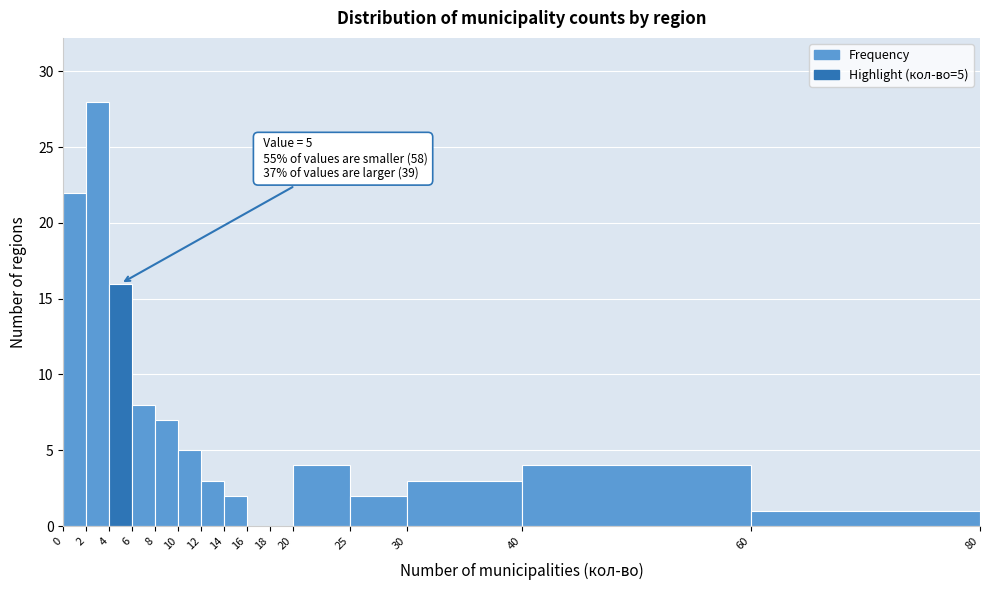

Which range on the x-axis has the tallest bar?

2 to 4